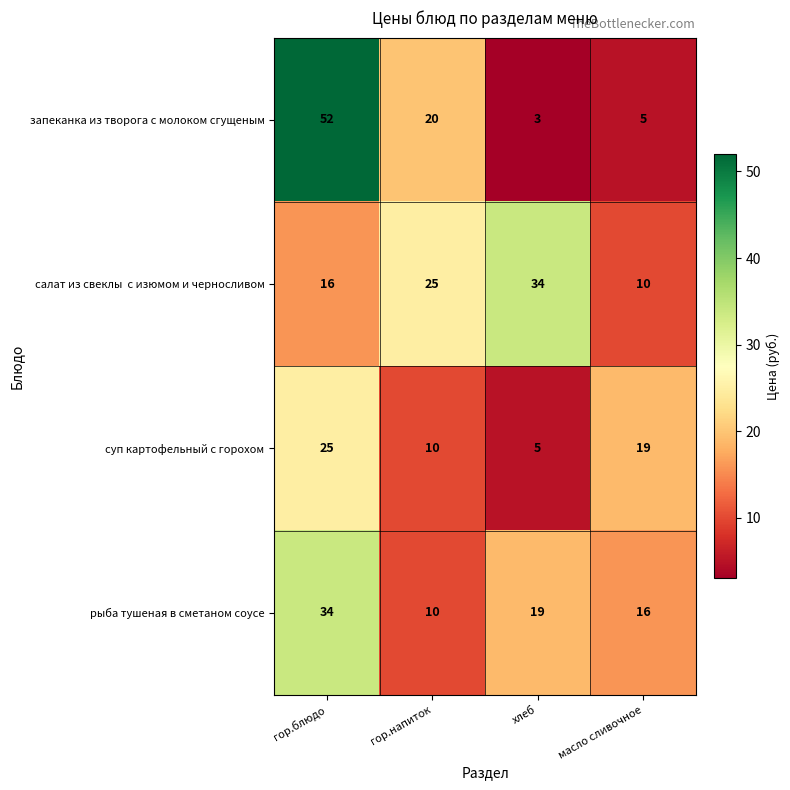

What is the sum of the рыба тушеная в сметаном соусе values at гор.блюдо and хлеб?

53